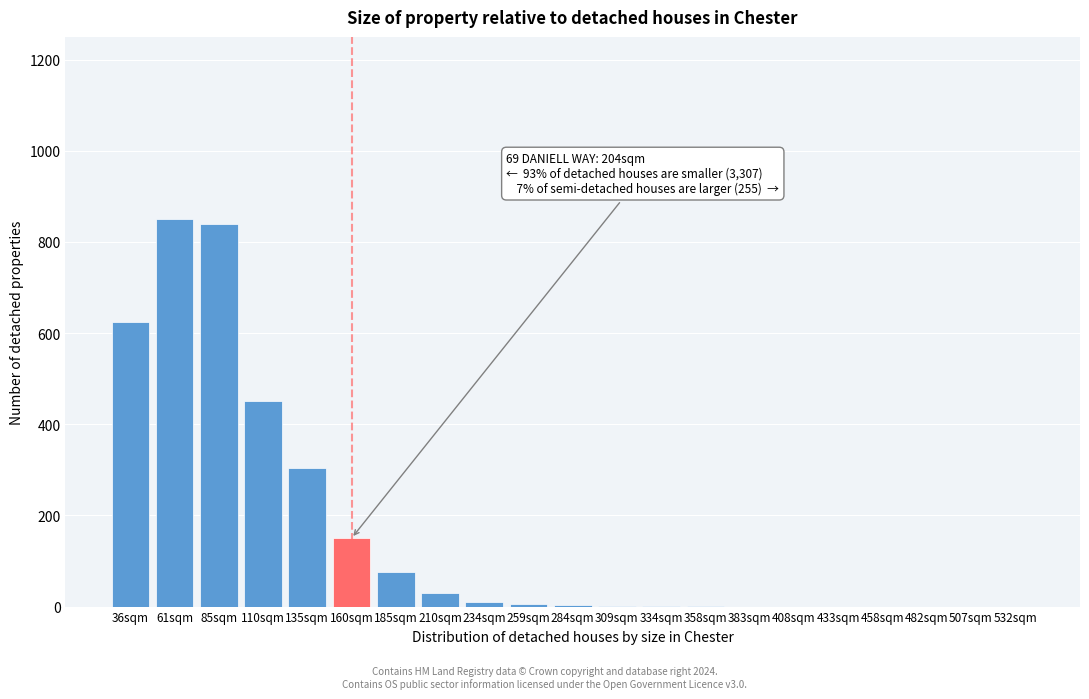

What is the maximum value shown in the chart?

850